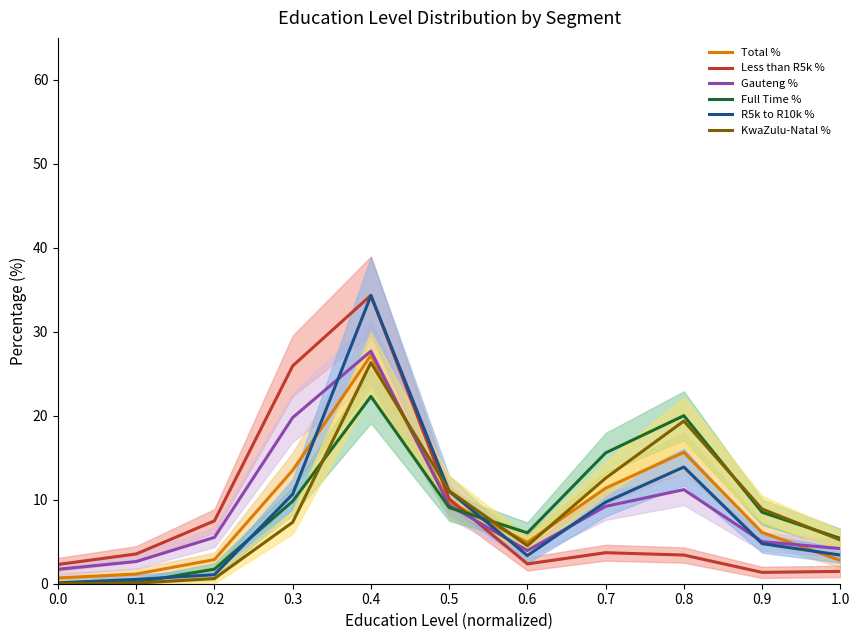

What value does the Full Time % series have at 0.7?

15.6